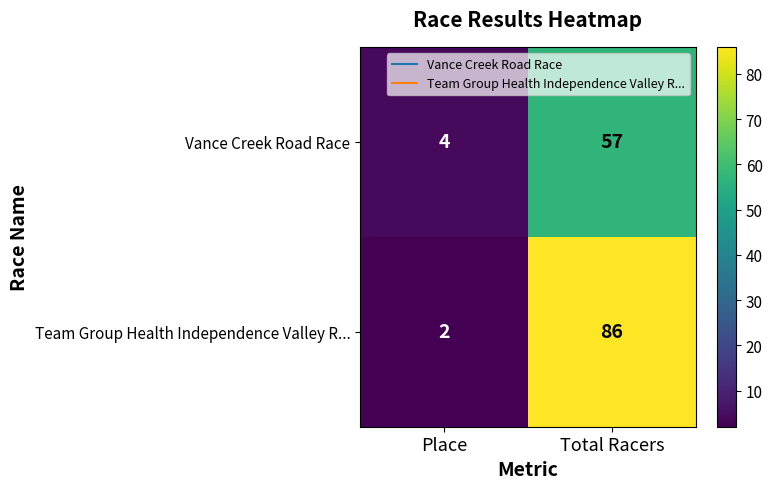

What is the difference between the highest and lowest values at Total Racers?

29